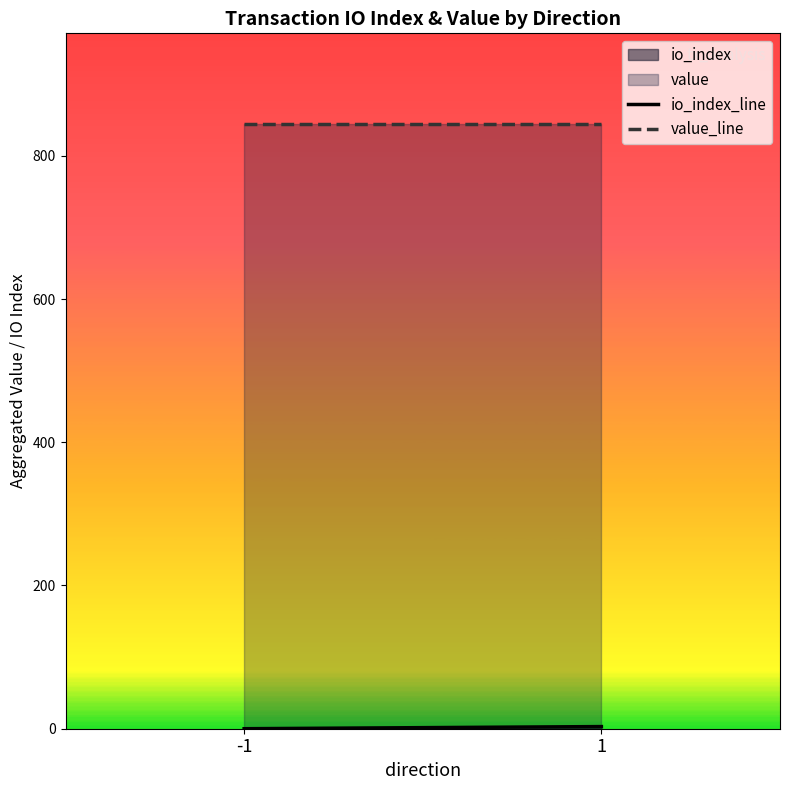

What is the difference between the io_index_line values at -1 and 1?

3.0